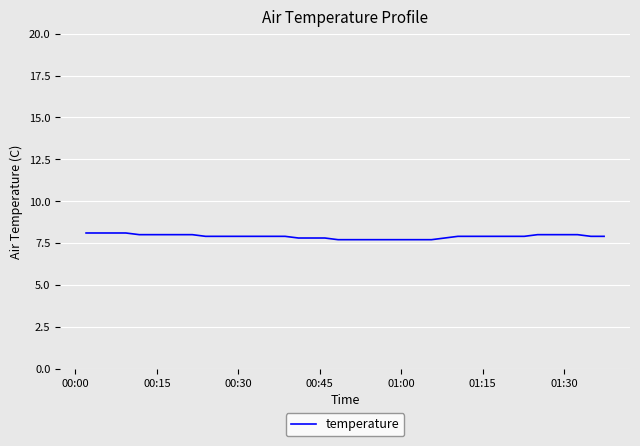

How many categories are shown in the chart?

40